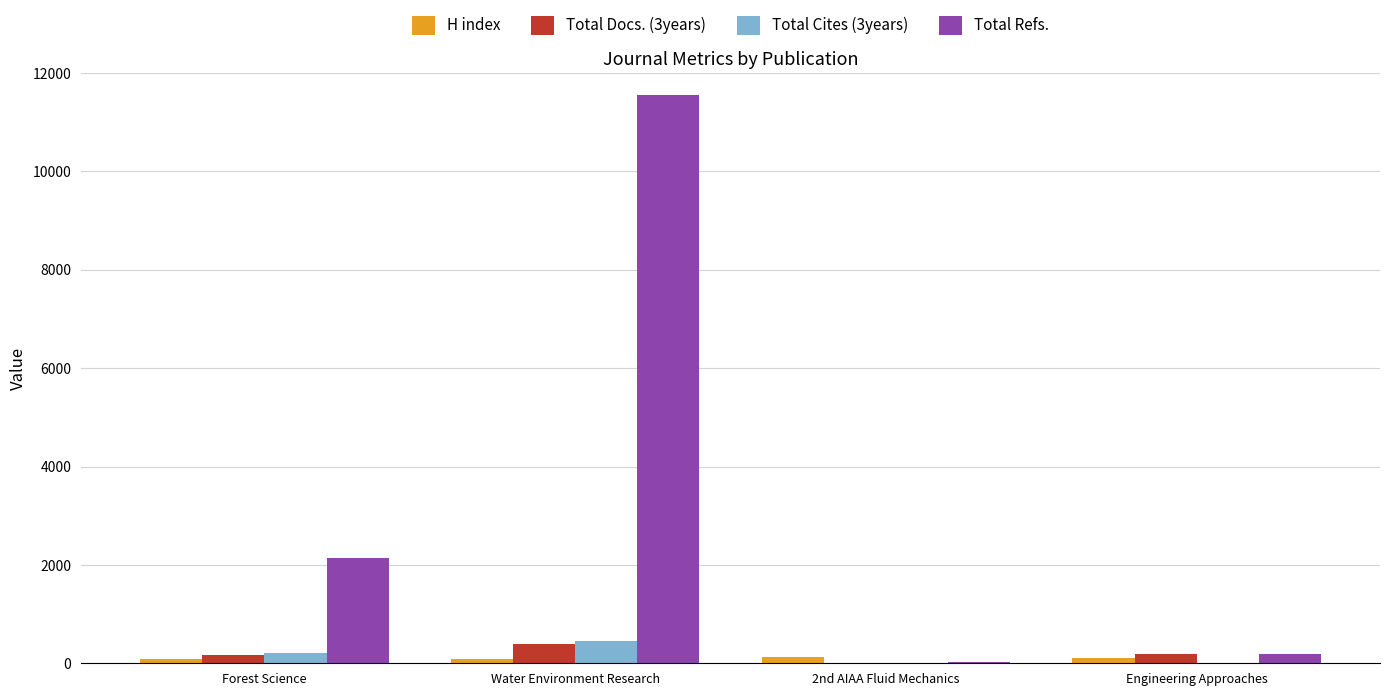

What is the sum of all Total Refs. values?

13917